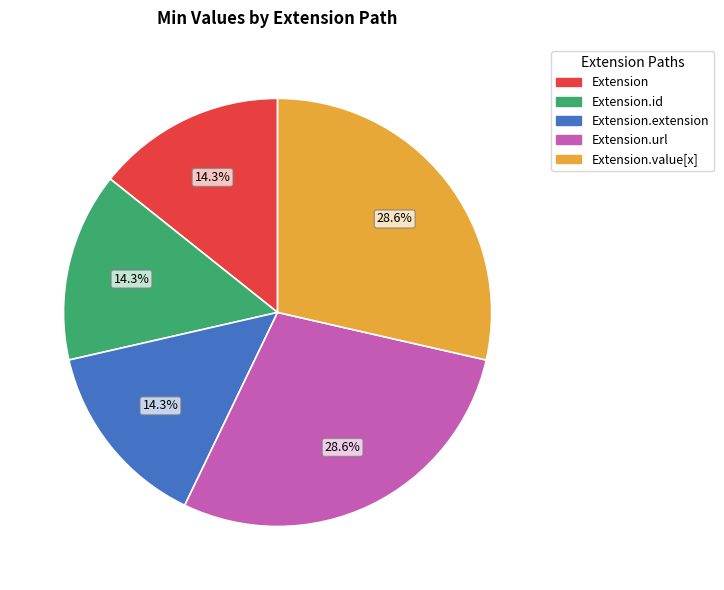

What percentage is NOT represented by Extension.value[x]?

71.4%